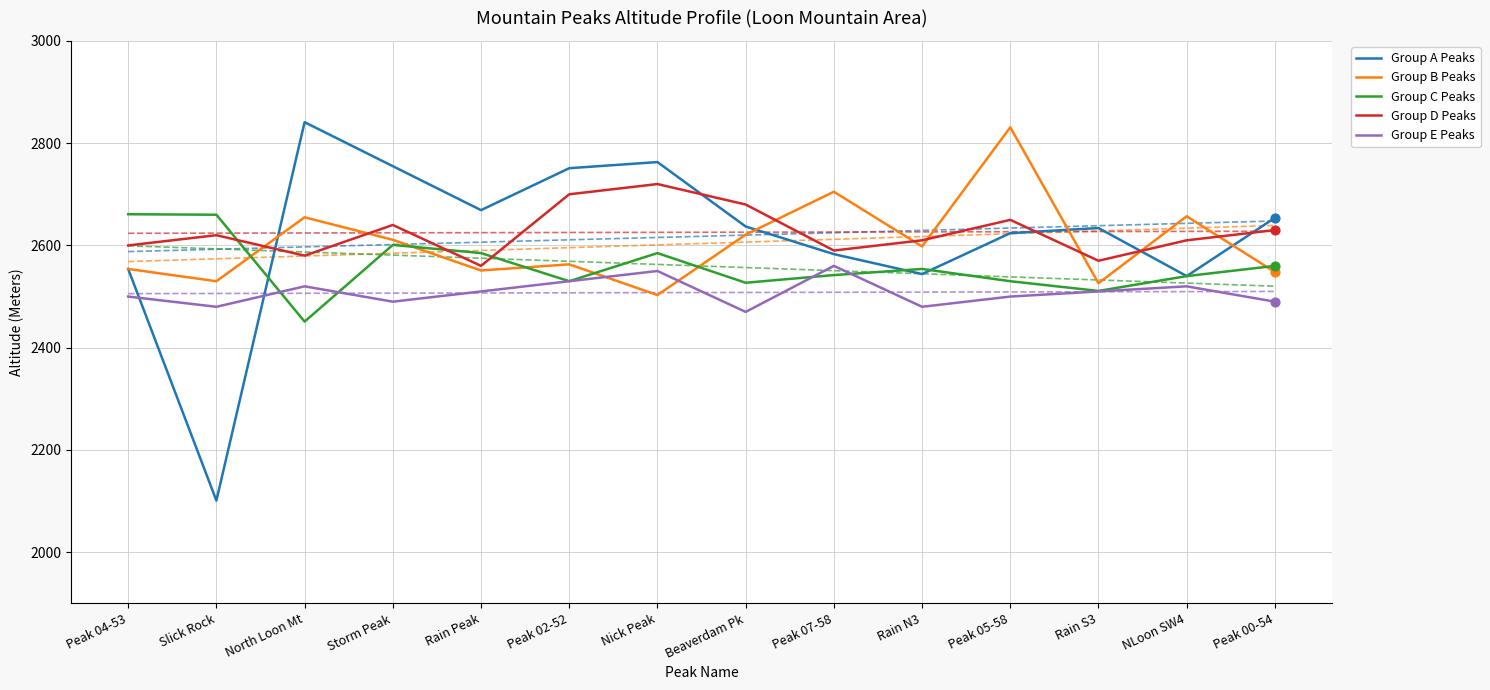

At how many categories does at least one series exceed 2643?

12